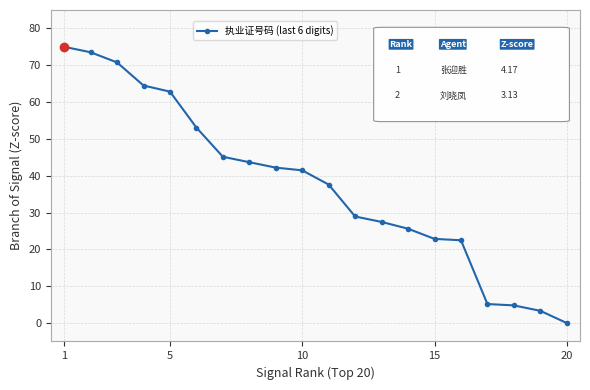

What is the difference between the maximum and second lowest values?

71.7